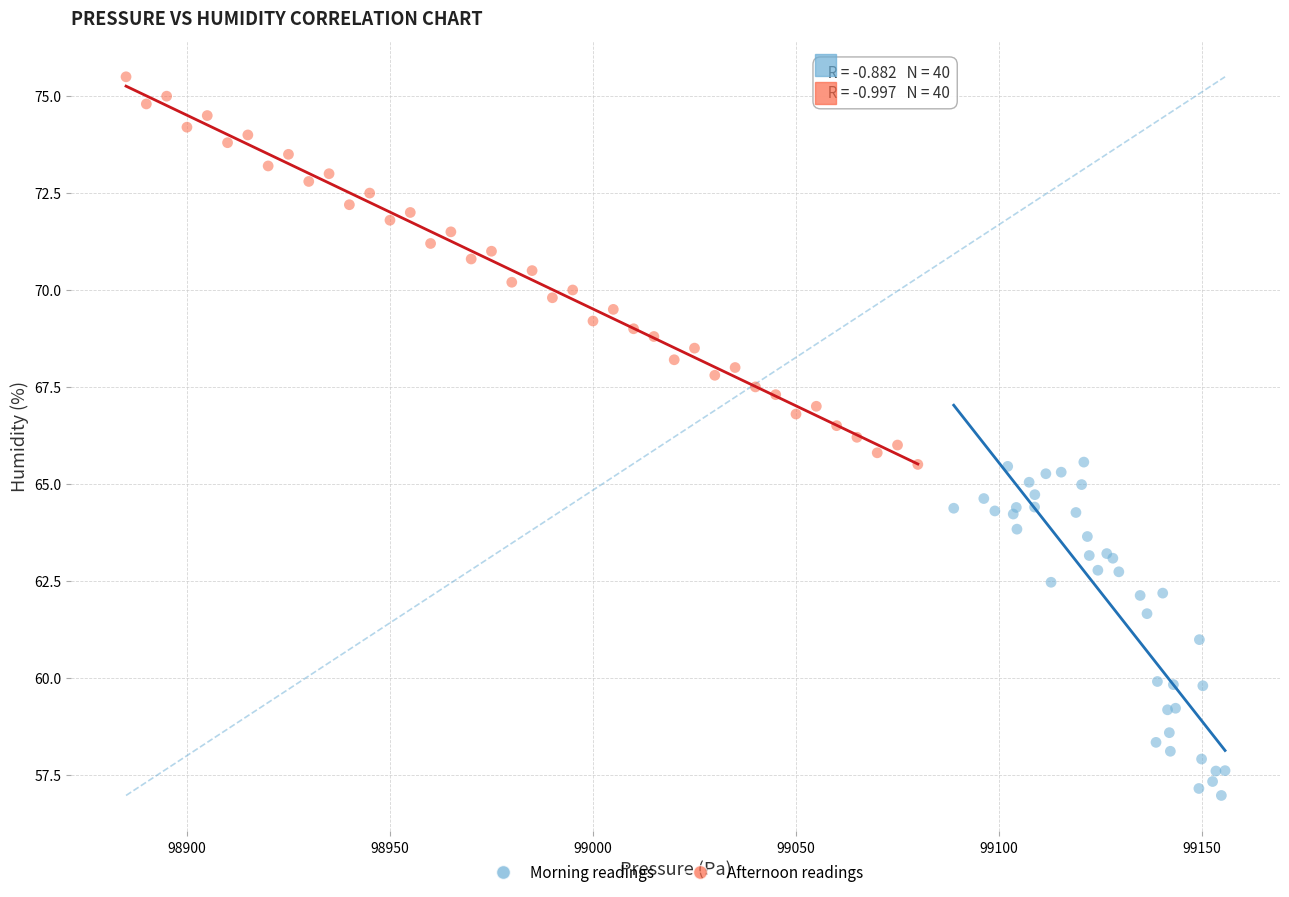

Which series contains the highest Y value?

Afternoon readings